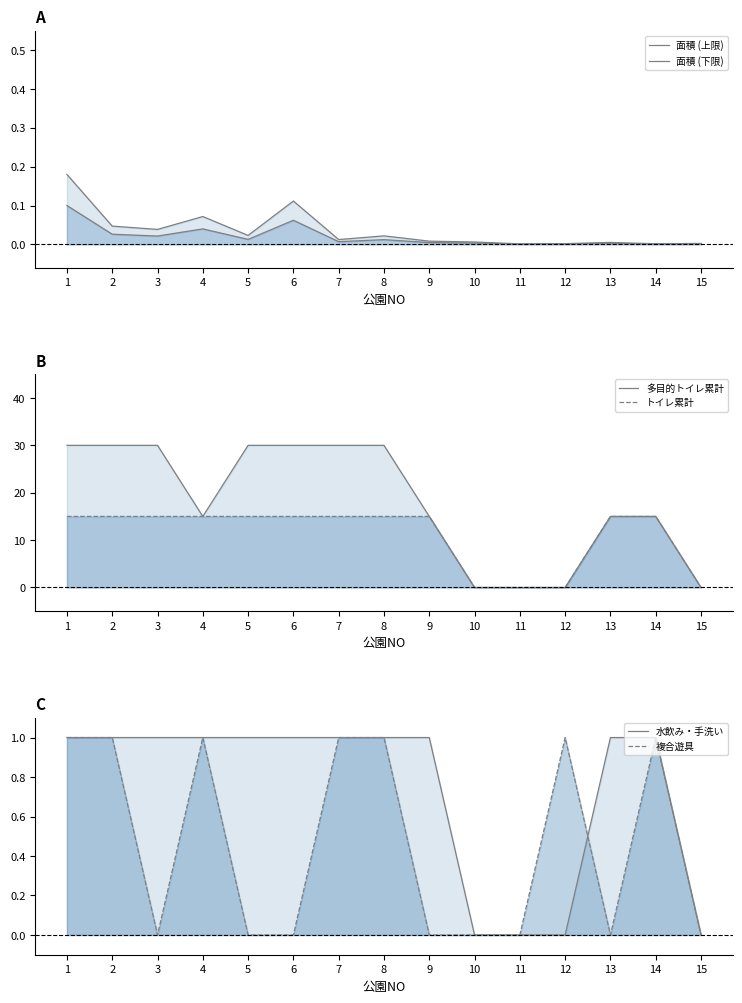

True or false: 多目的トイレ累計 and トイレ累計 intersect in this chart.

False